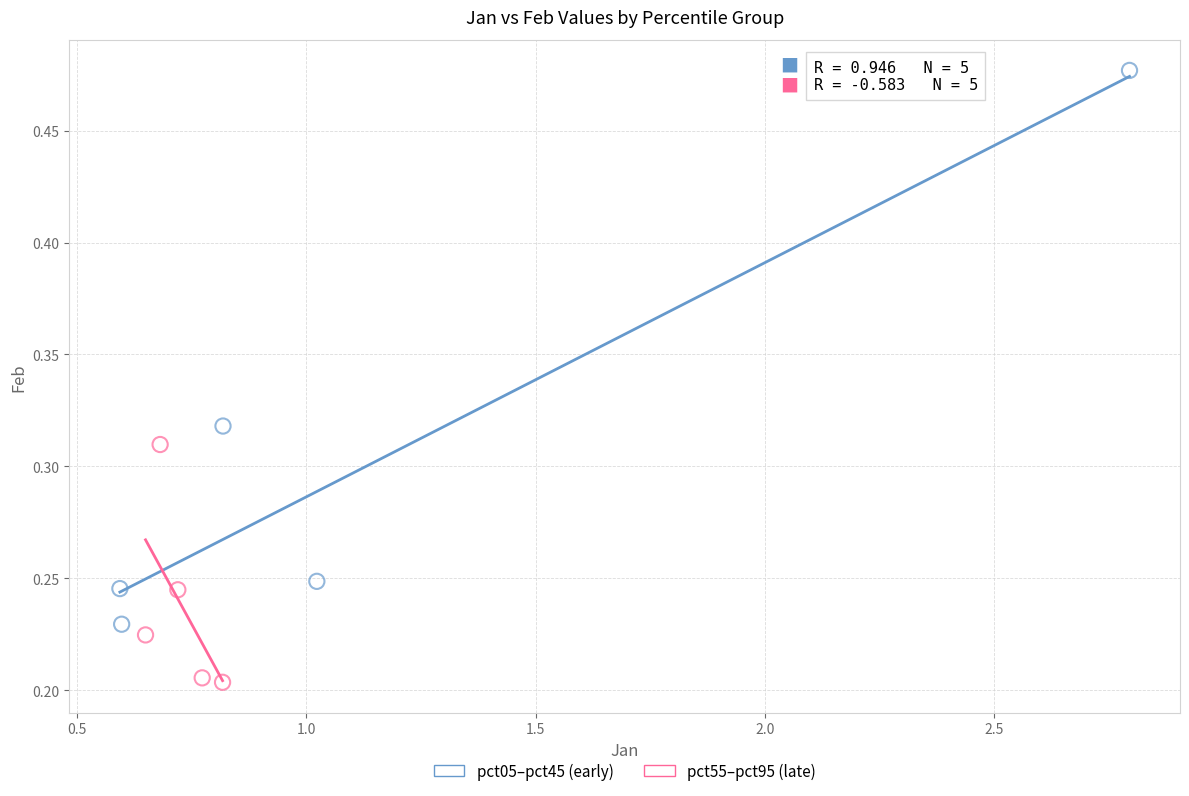

Which series contains the lowest Y value?

pct55–pct95 (late)